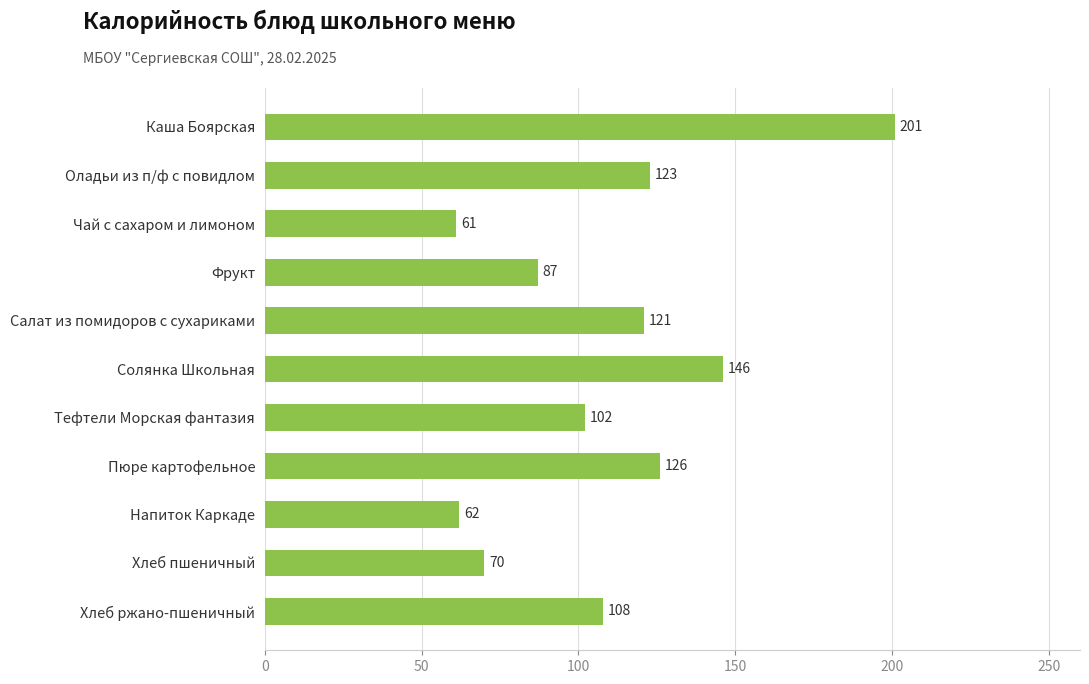

What is the label of the 4th bar from the bottom?

Пюре картофельное